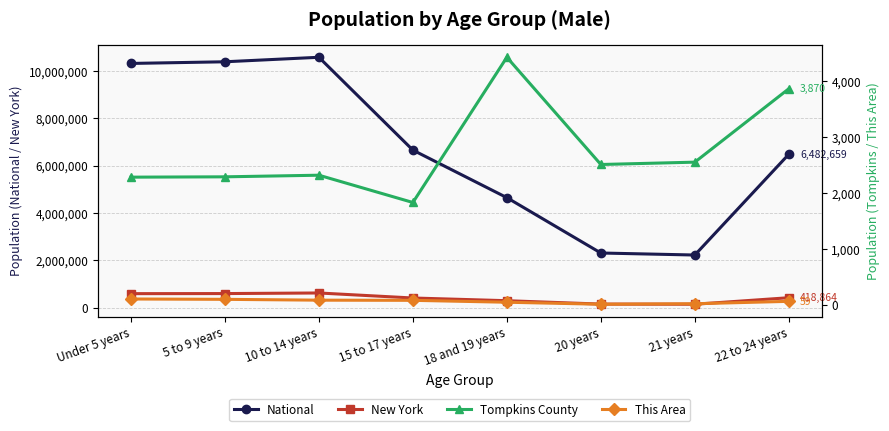

How many values in the National series are below 6656209?

4